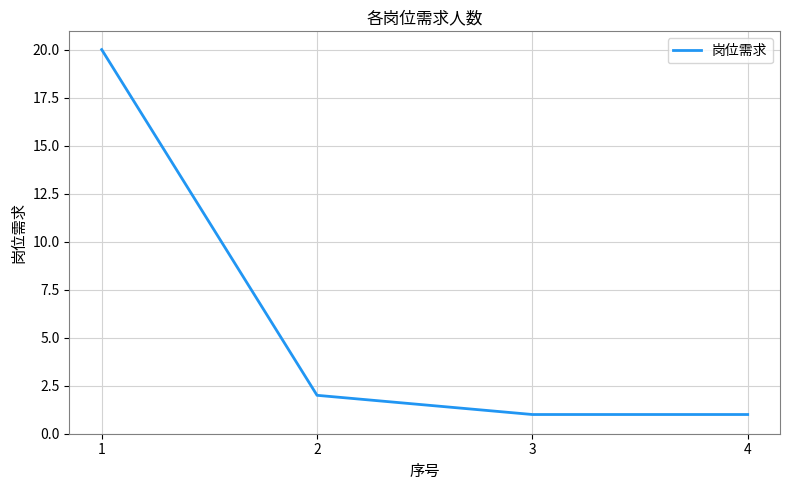

Reading right to left, transcribe all the data shown in this chart.

4=1	3=1	2=2	1=20